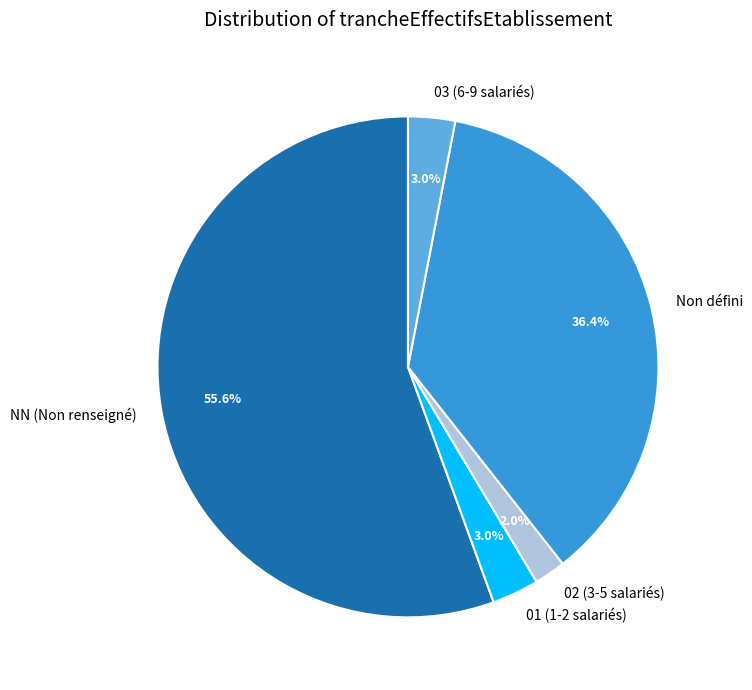

Combined, do Non défini and 03 (6-9 salariés) account for over 50%?

No